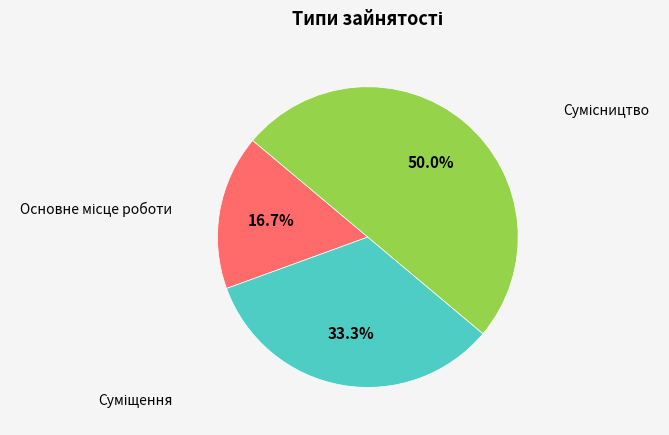

How many slices are in this pie chart?

3